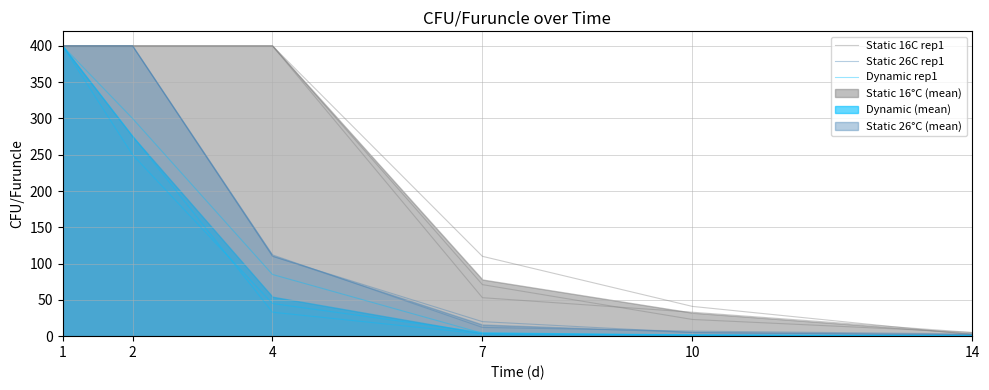

Is the value of Dynamic rep1 at 2 greater than the value of Static 16C rep1 at 1?

No